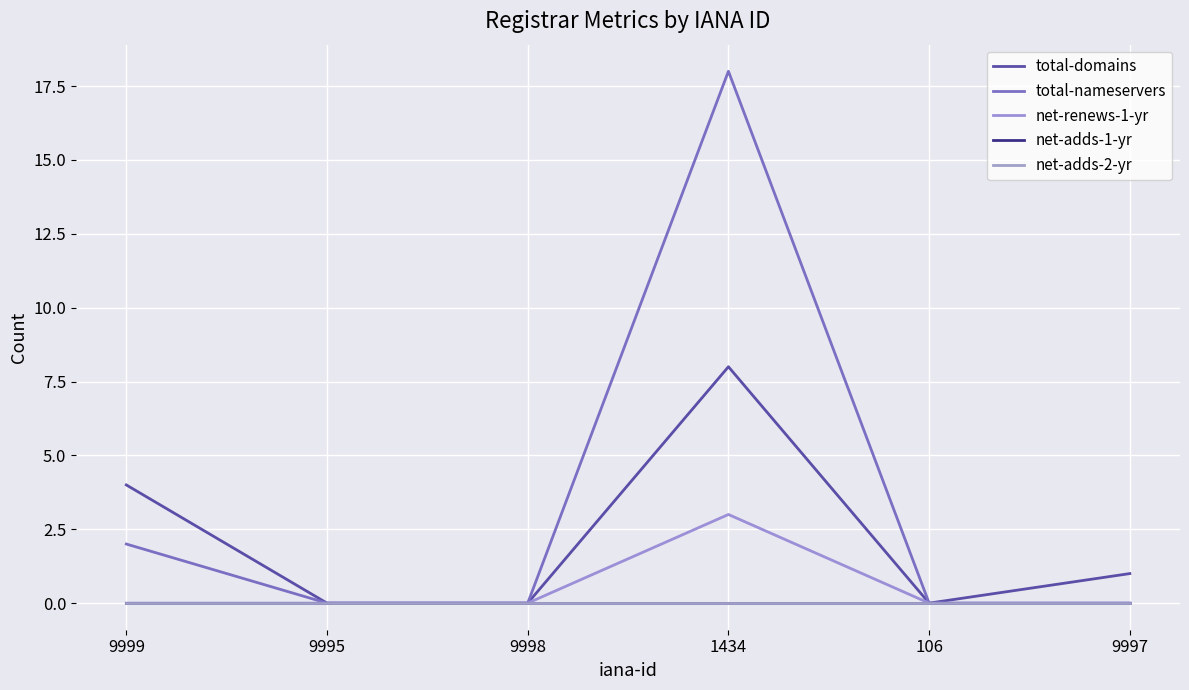

True or false: net-renews-1-yr has more than 2 points higher than both neighbors.

False